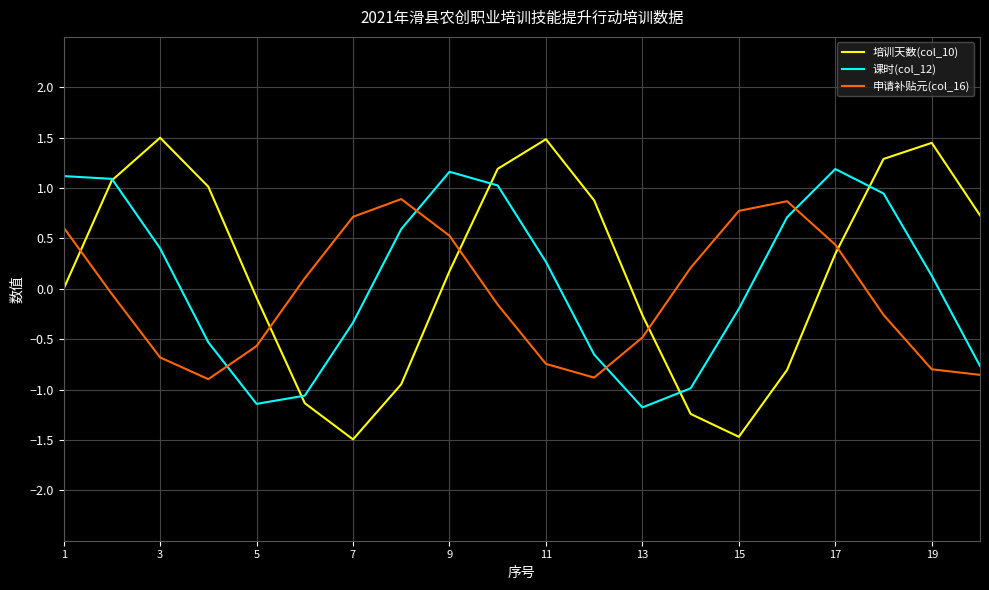

What is the highest value of the 培训天数(col_10) series?

1.5